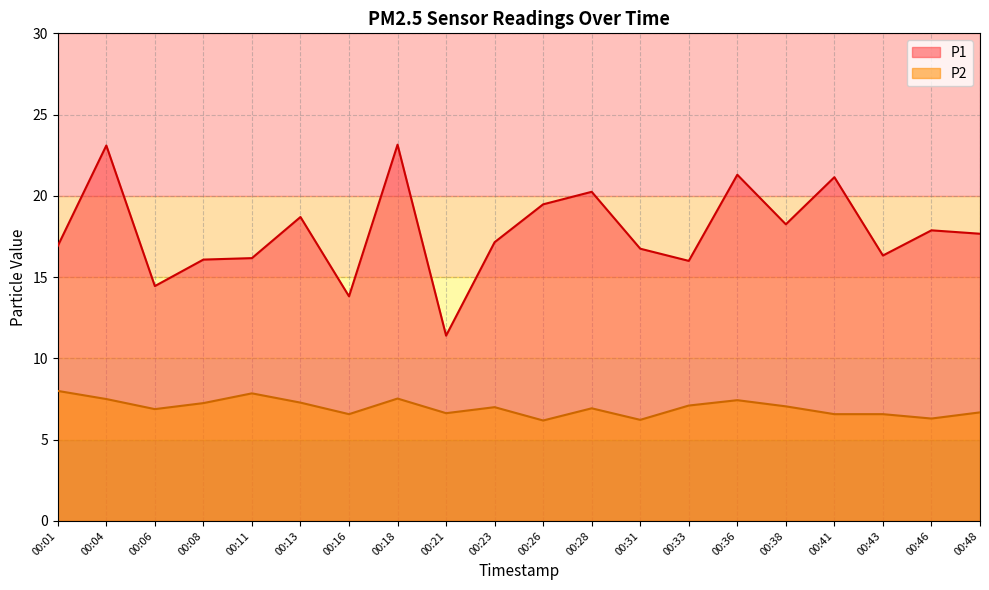

List the series in order of their peak value, lowest first.

P2, P1